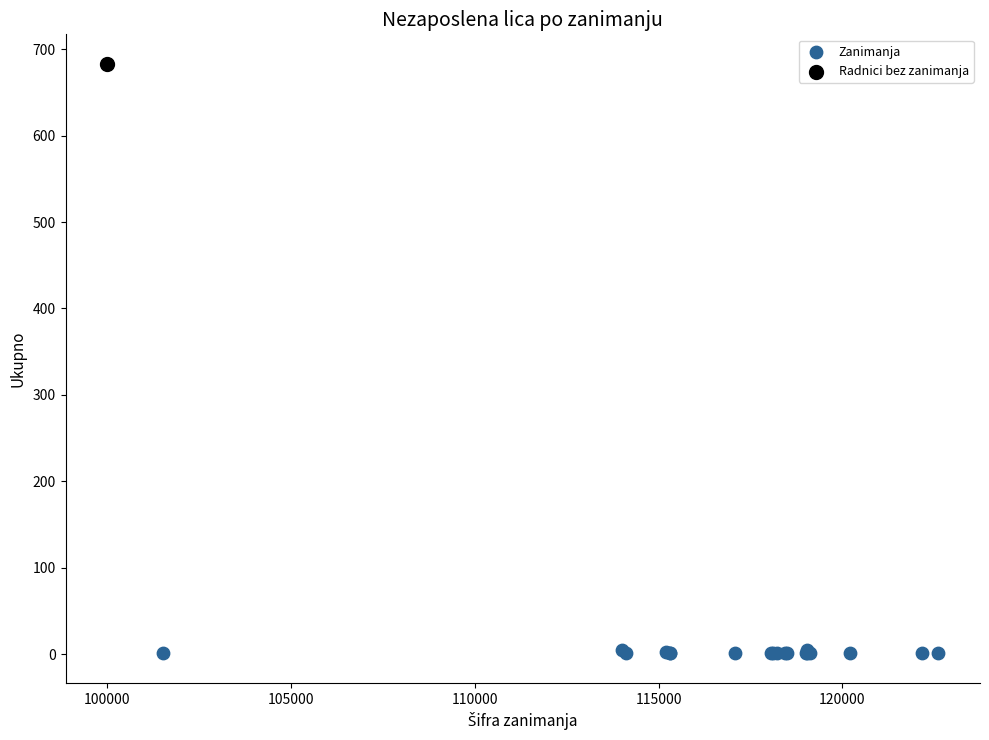

What are all the series names shown in the legend?

Zanimanja, Radnici bez zanimanja